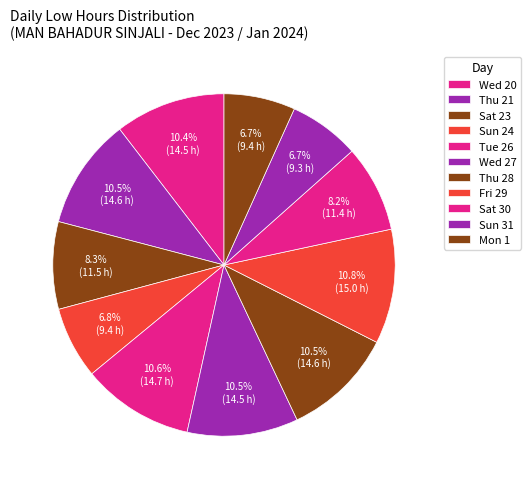

Is Sat 23 the majority of the pie?

No